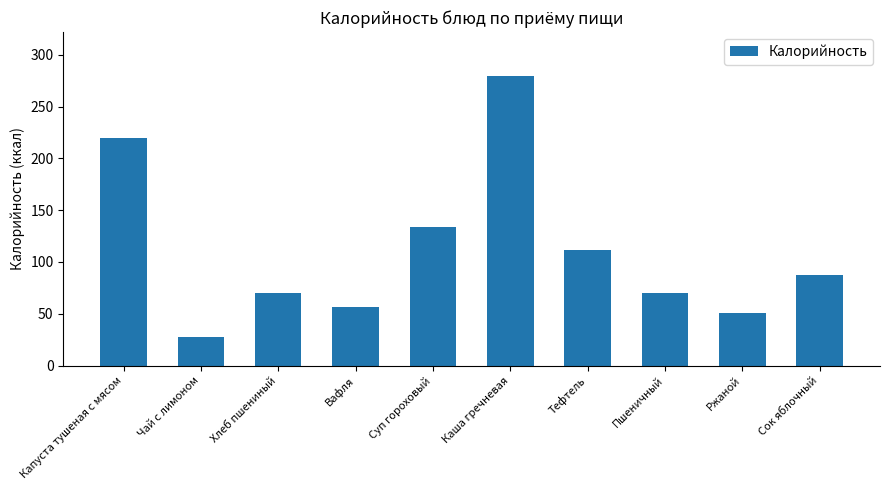

What is the label of the 7th bar from the left?

Тефтель